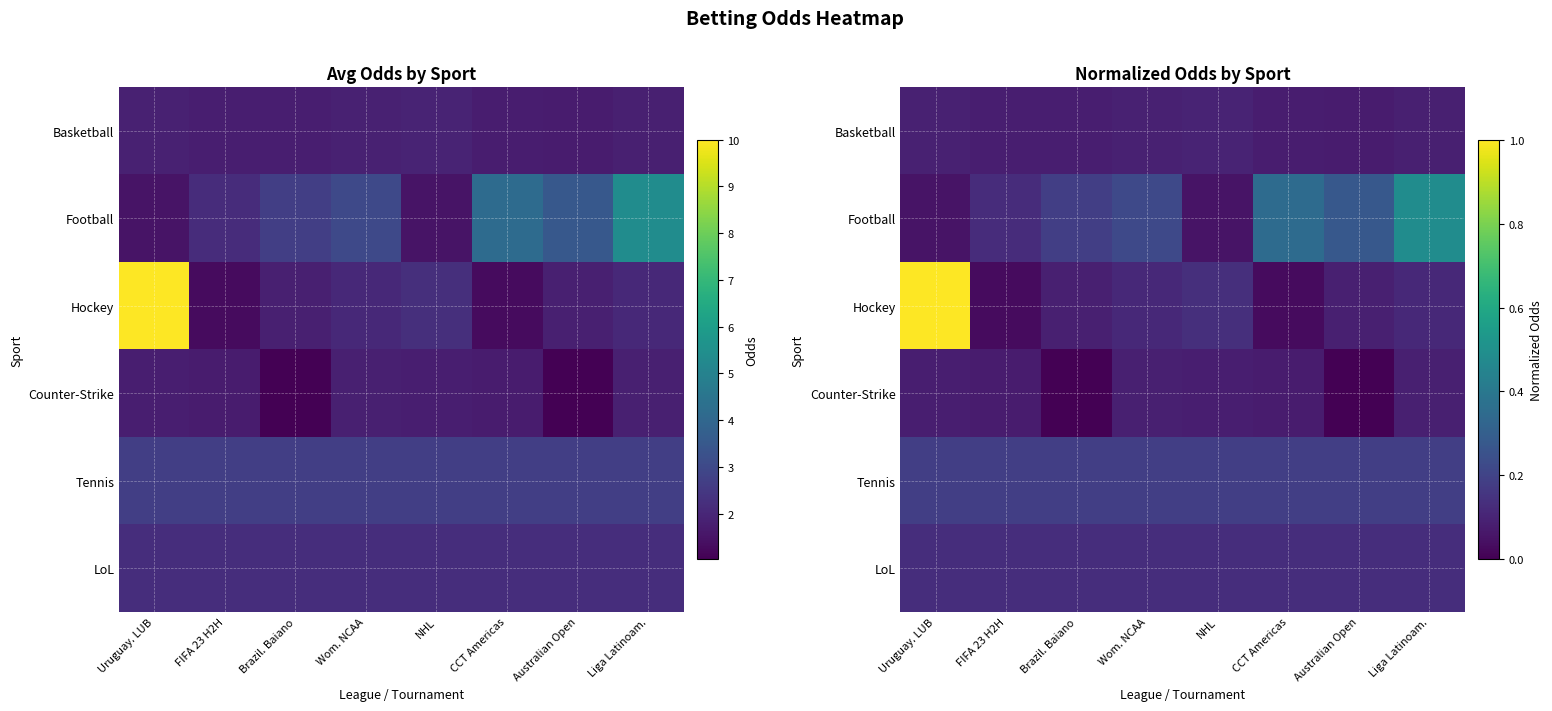

Read the Basketball value at Australian Open.

0.1